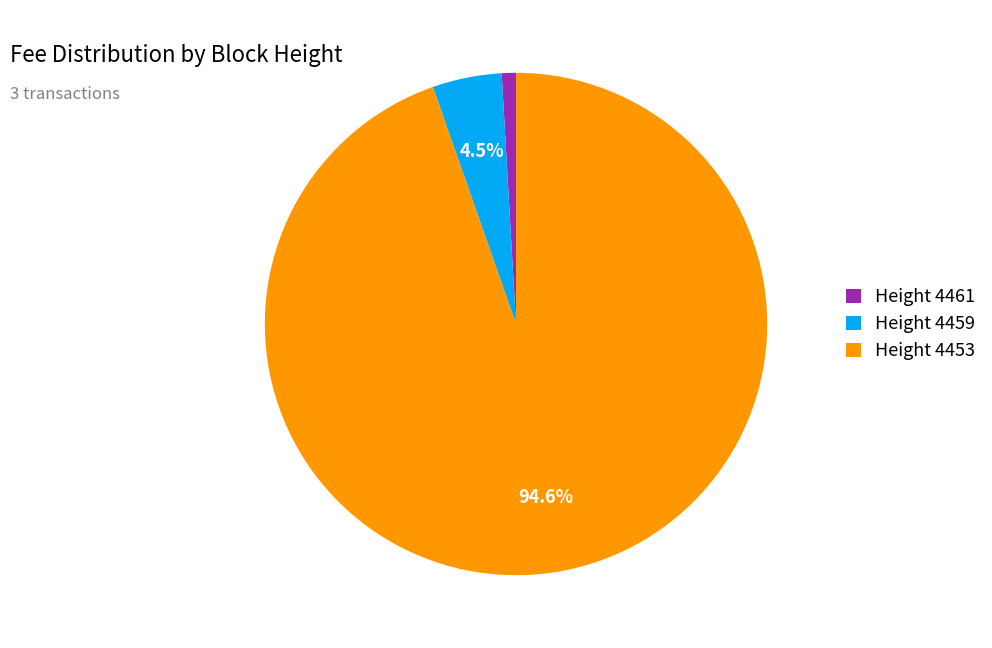

Which has a higher value, Height 4453 or Height 4459?

Height 4453